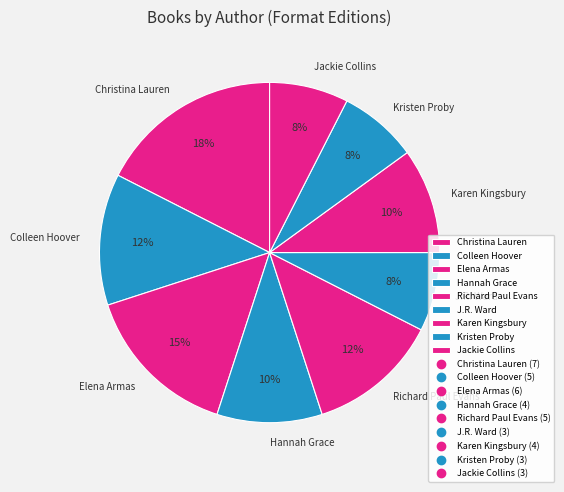

Which category has the biggest portion of the pie?

Christina Lauren